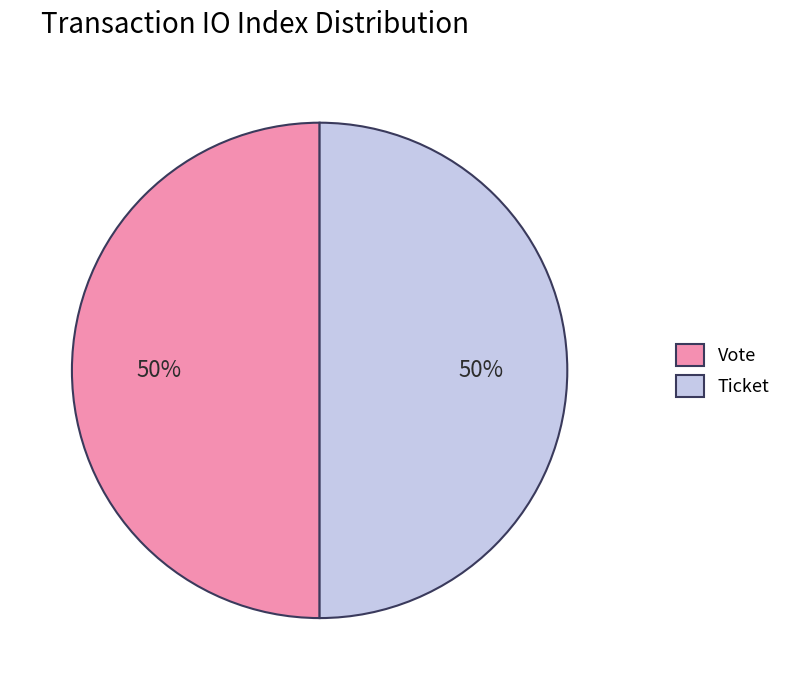

To the nearest percent, what percentage of the pie is Vote?

50%